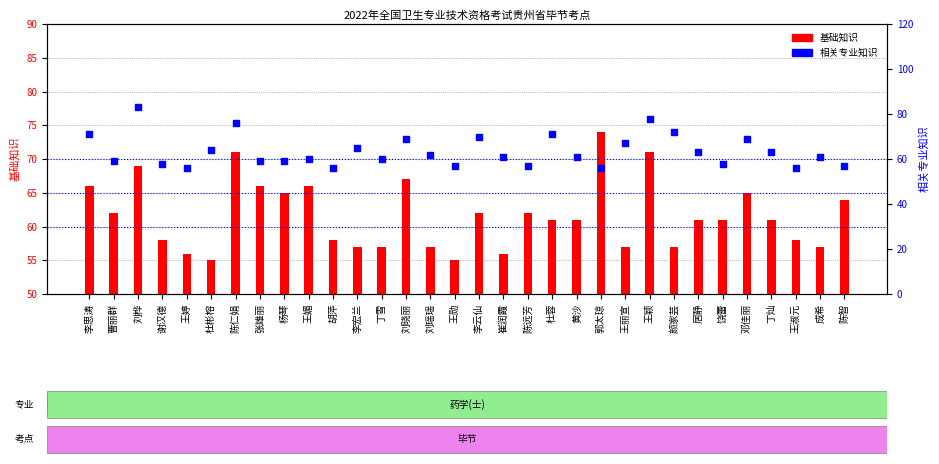

At how many categories does at least one series exceed 71?

5